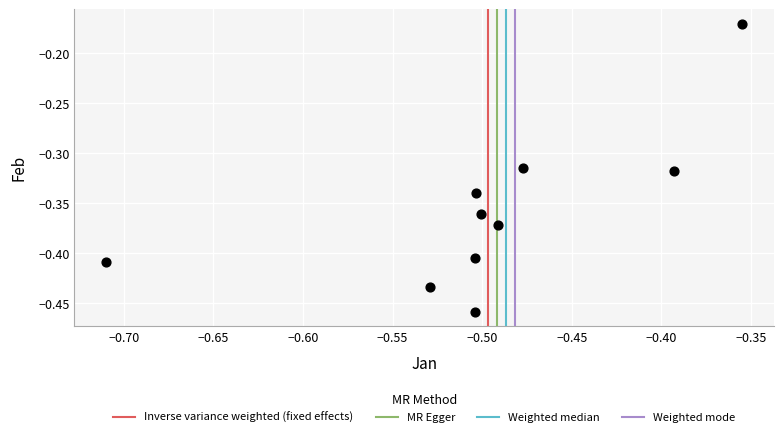

What is the range of X values (max minus min)?

0.4